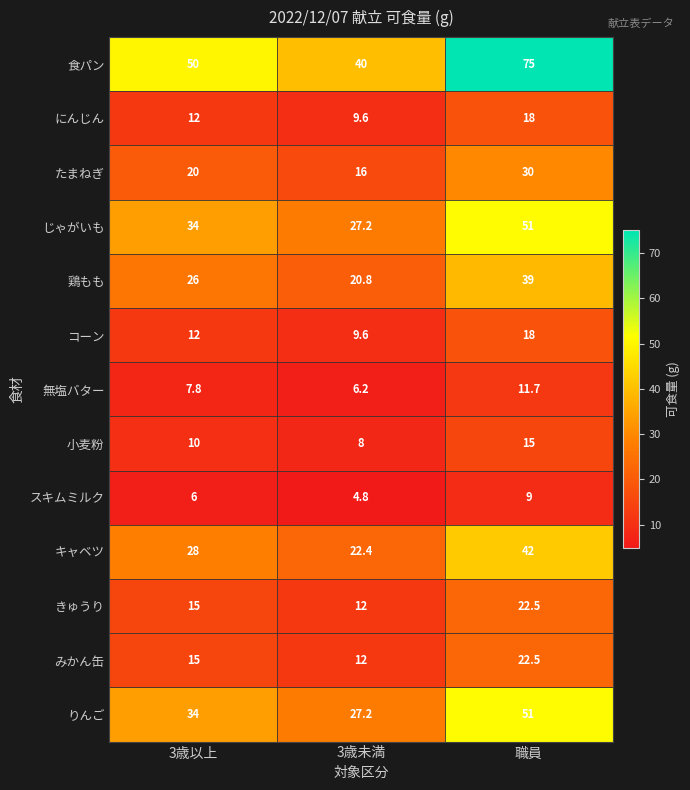

Which label corresponds to the largest value in the chart?

職員